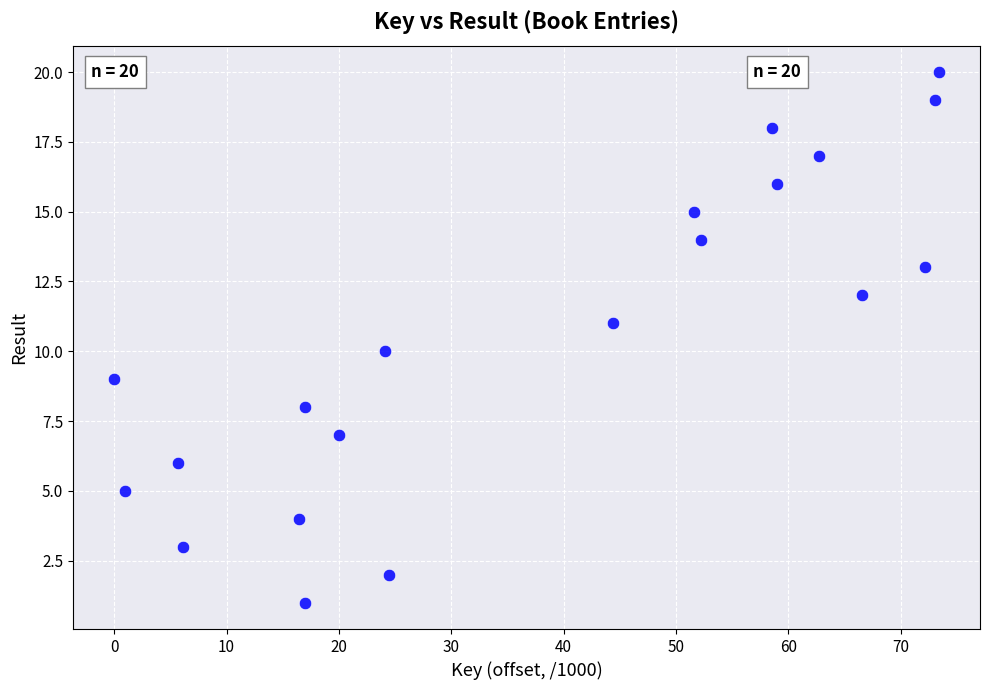

What is the range of Y values (max minus min)?

19